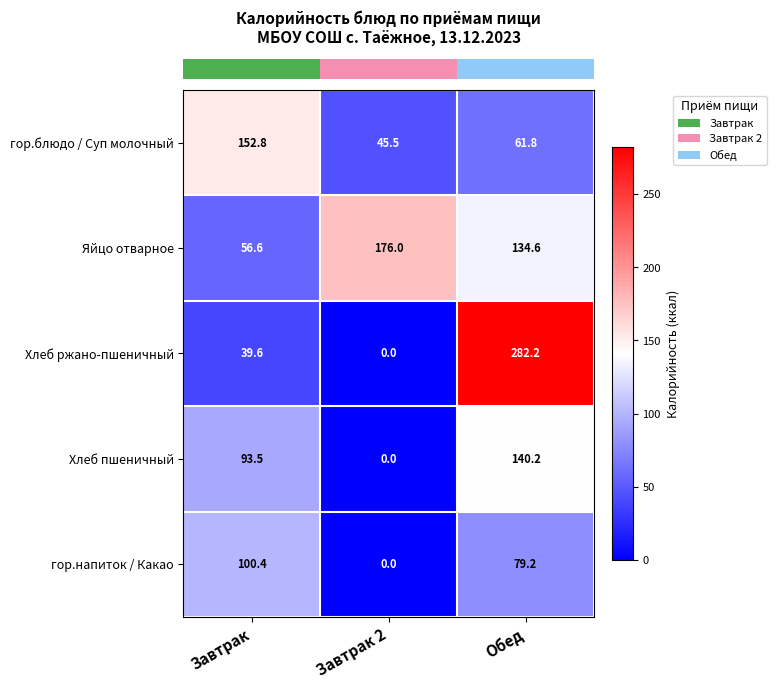

What is the maximum value shown in the chart?

282.2